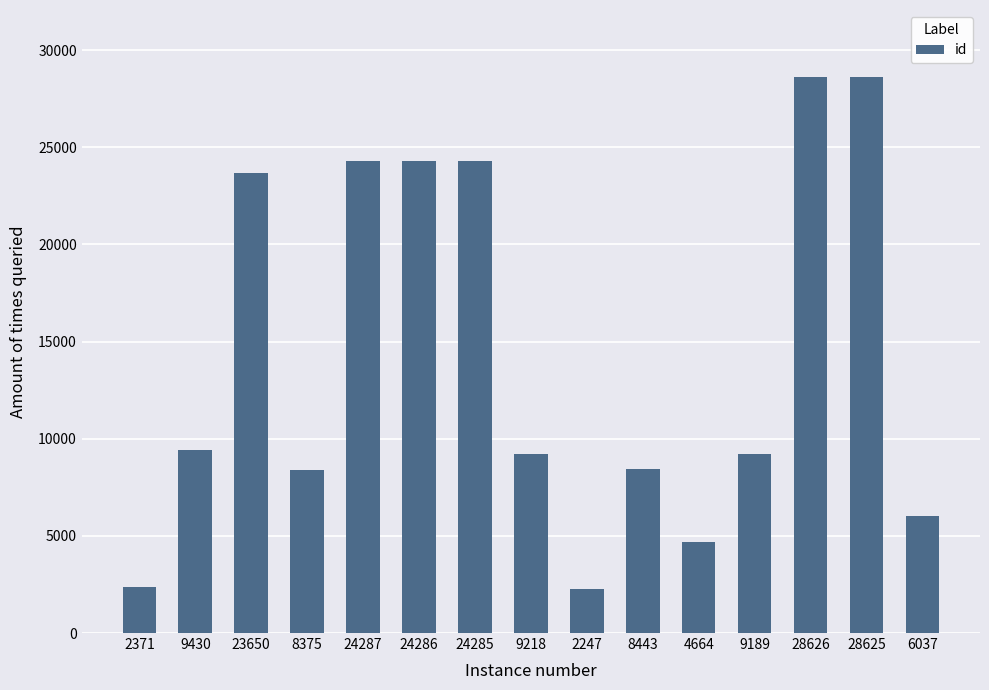

What is the difference between the maximum and minimum values?

26379